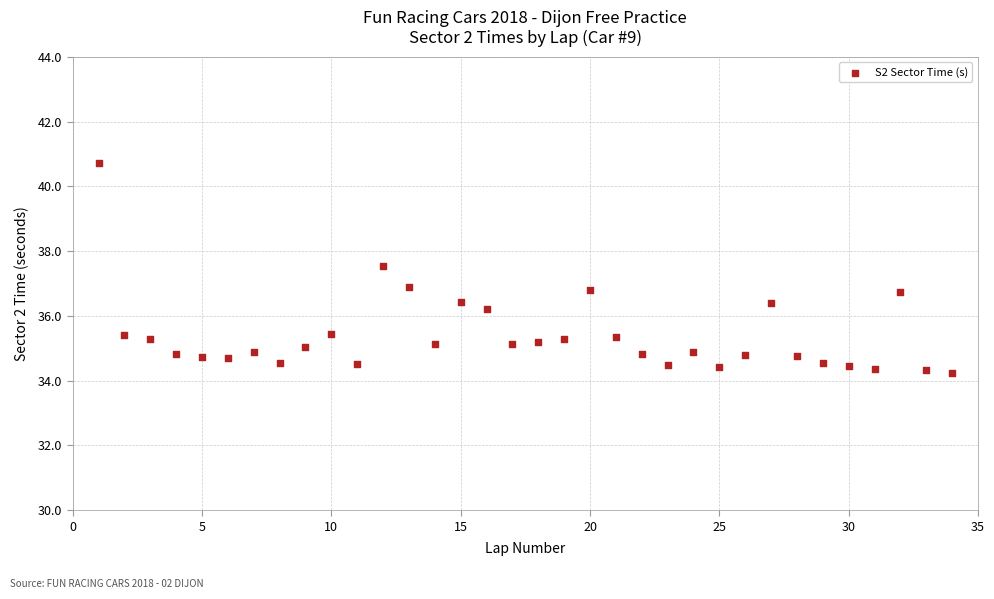

What is the range of Y values (max minus min)?

6.5